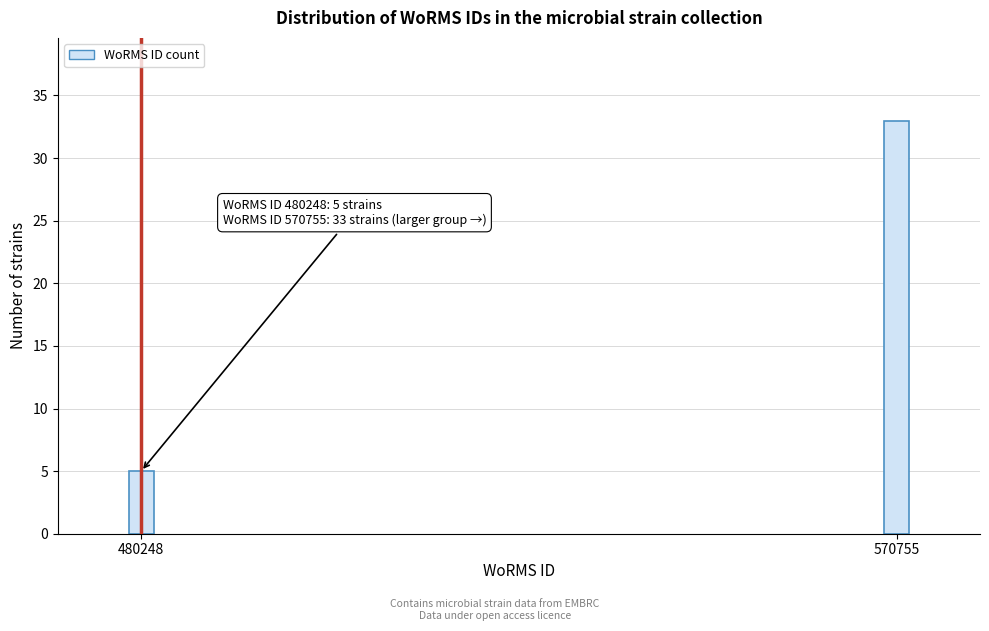

Reading left to right, transcribe all the data shown in this chart.

480248=5	570755=33